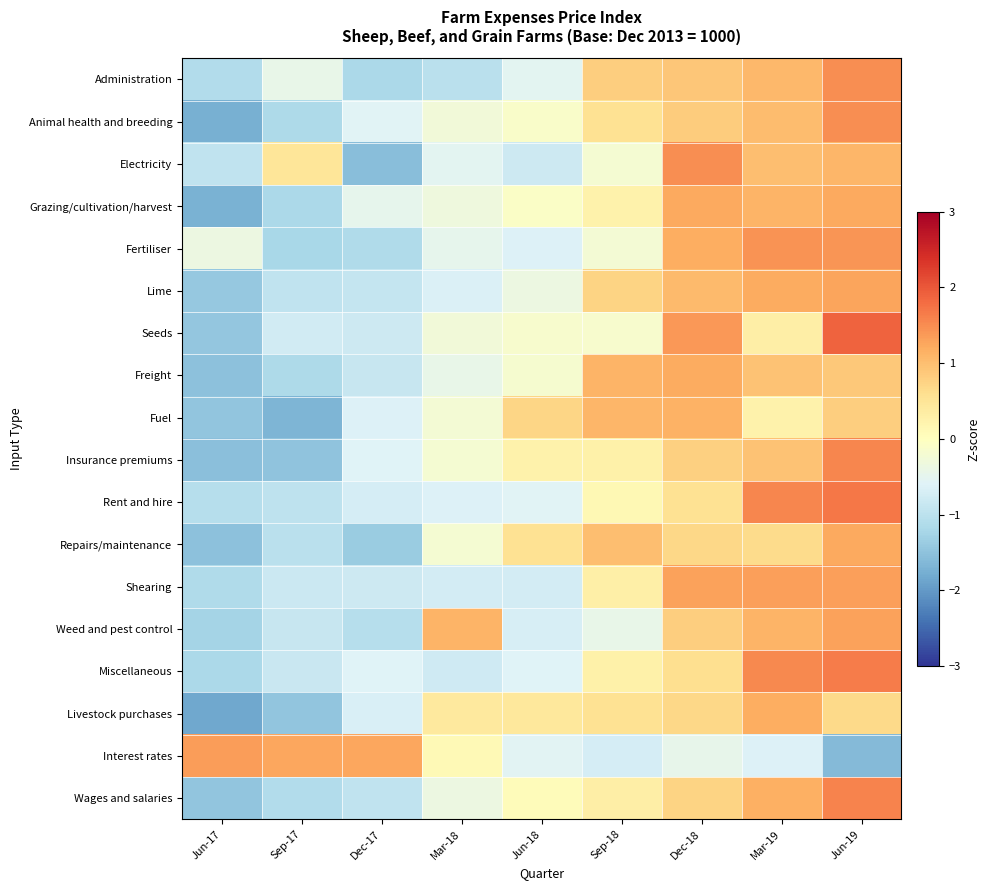

How many series are shown in this chart?

18